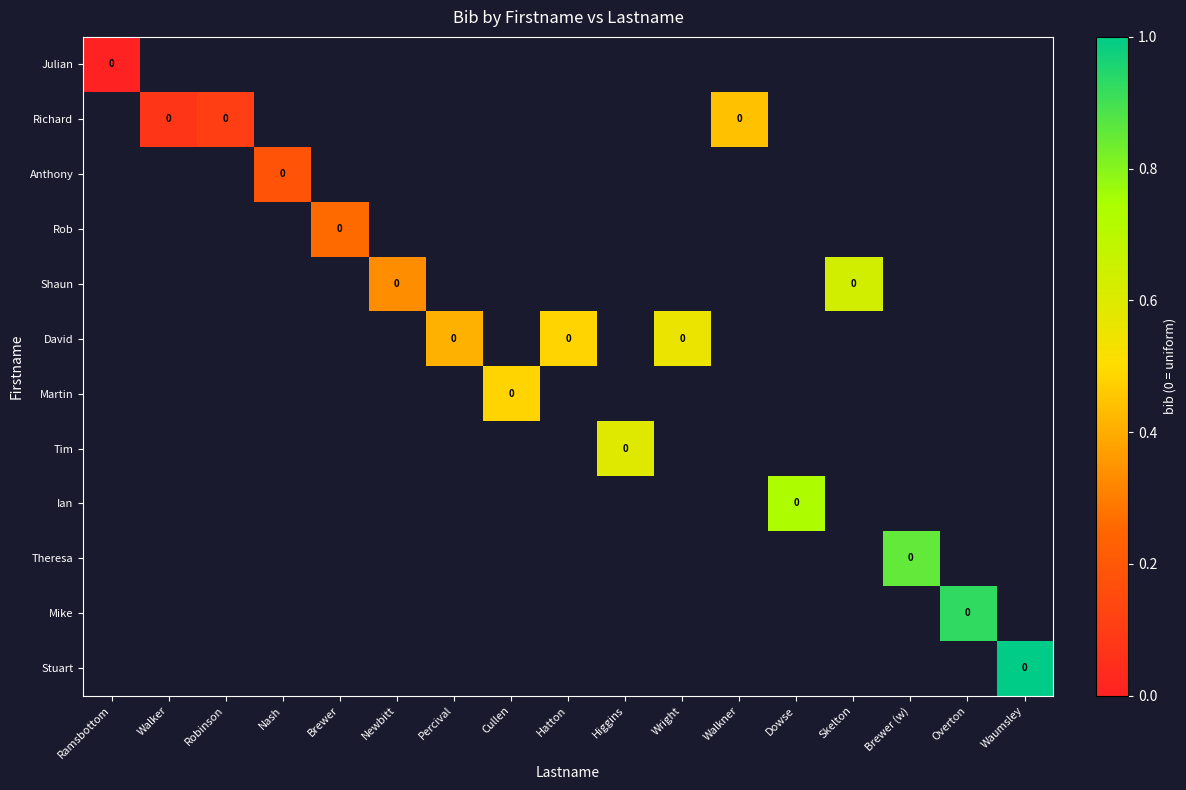

At which category does the chart reach its minimum across all series?

Ramsbottom